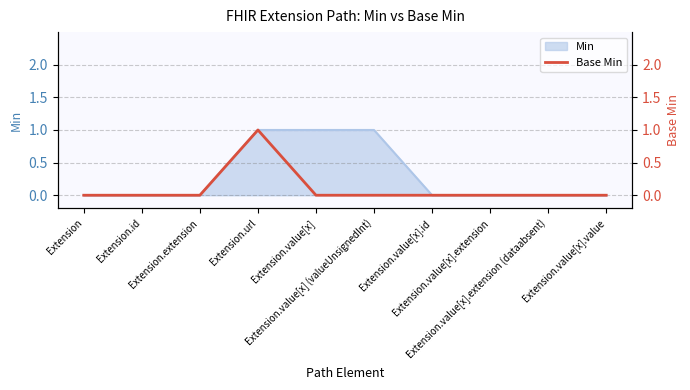

How many points are higher than both their immediate neighbors (excluding endpoints)?

1